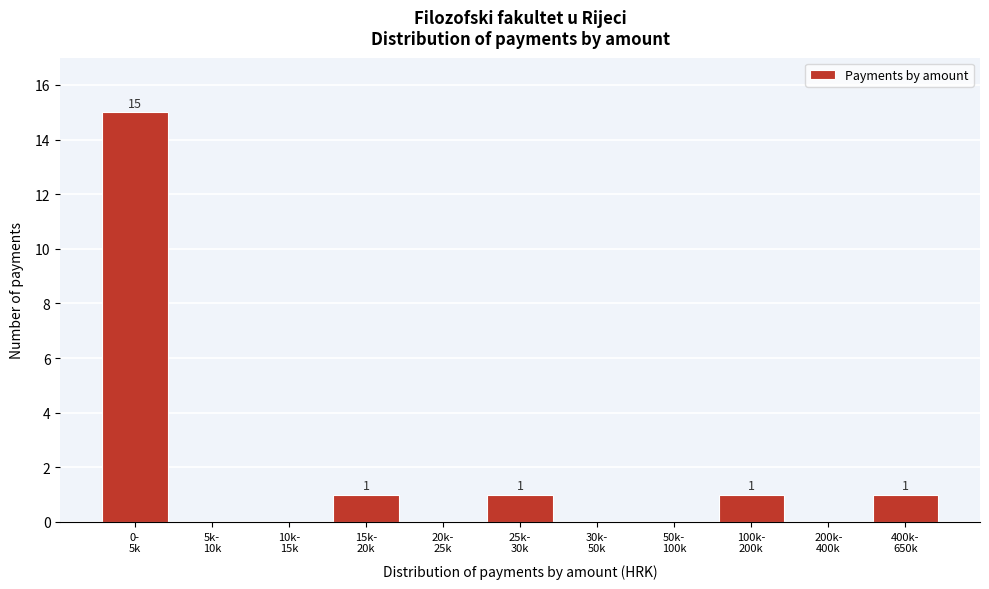

What is the greatest value displayed?

15